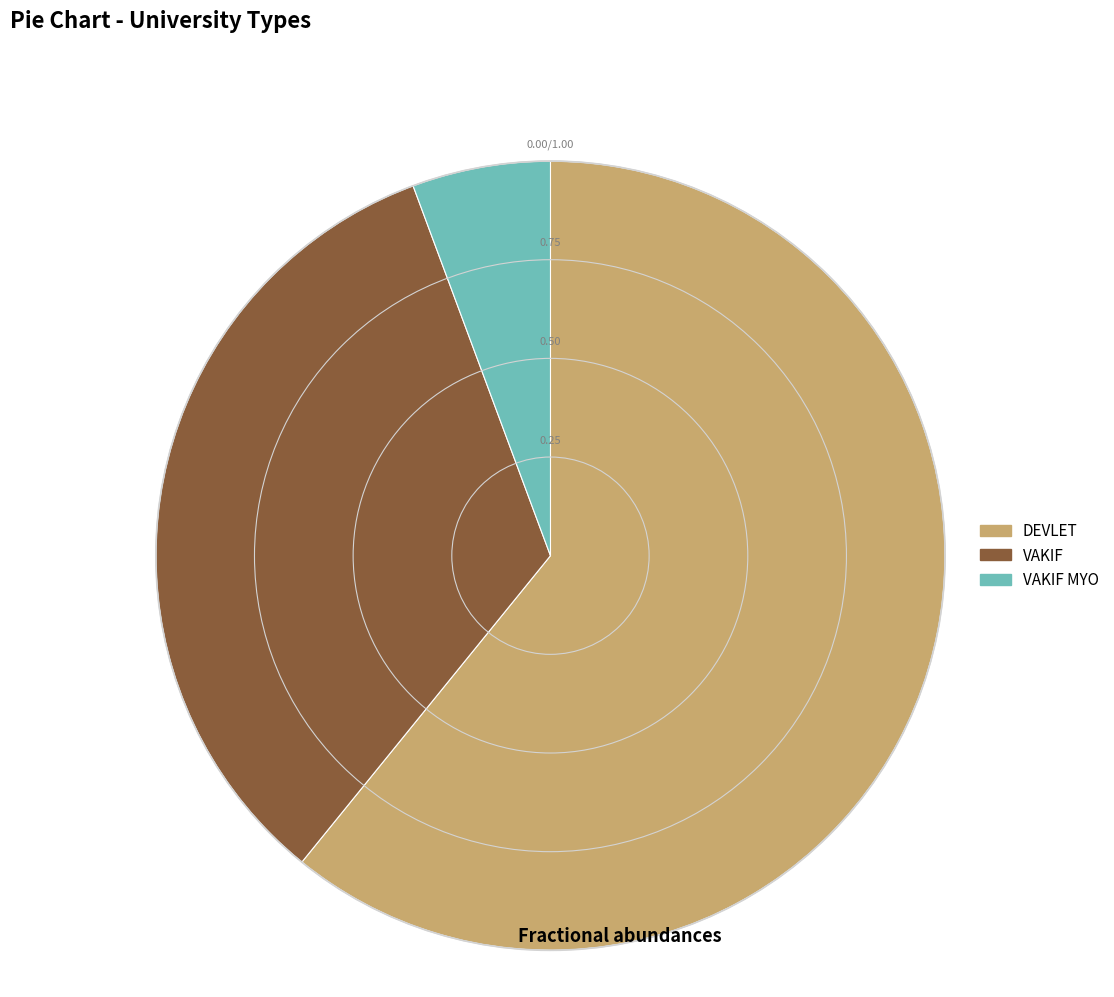

Which has a higher value, VAKIF MYO or VAKIF?

VAKIF